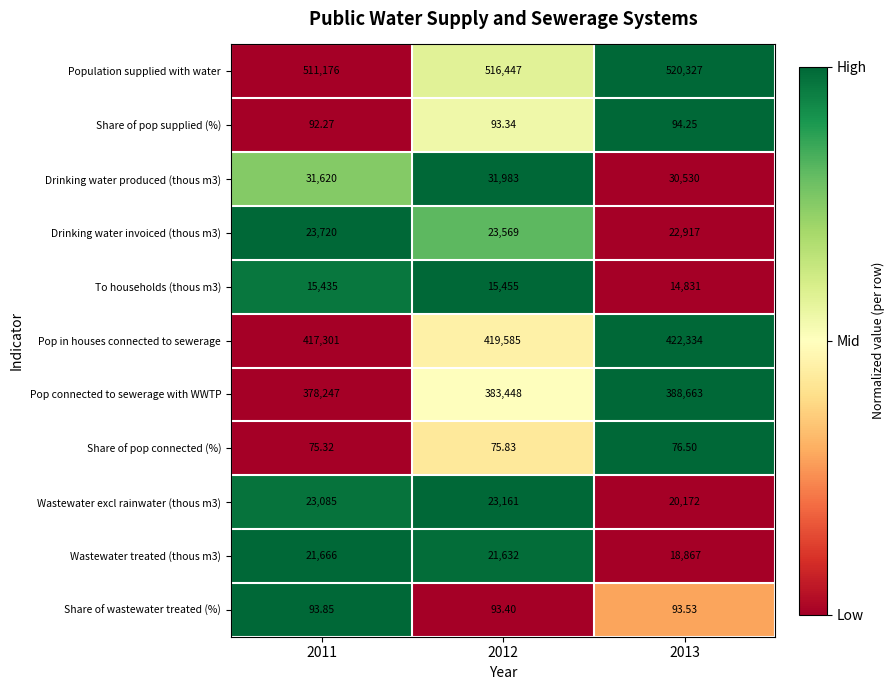

Is the value of Drinking water invoiced (thous m3) at 2013 greater than the value of Share of wastewater treated (%) at 2012?

Yes